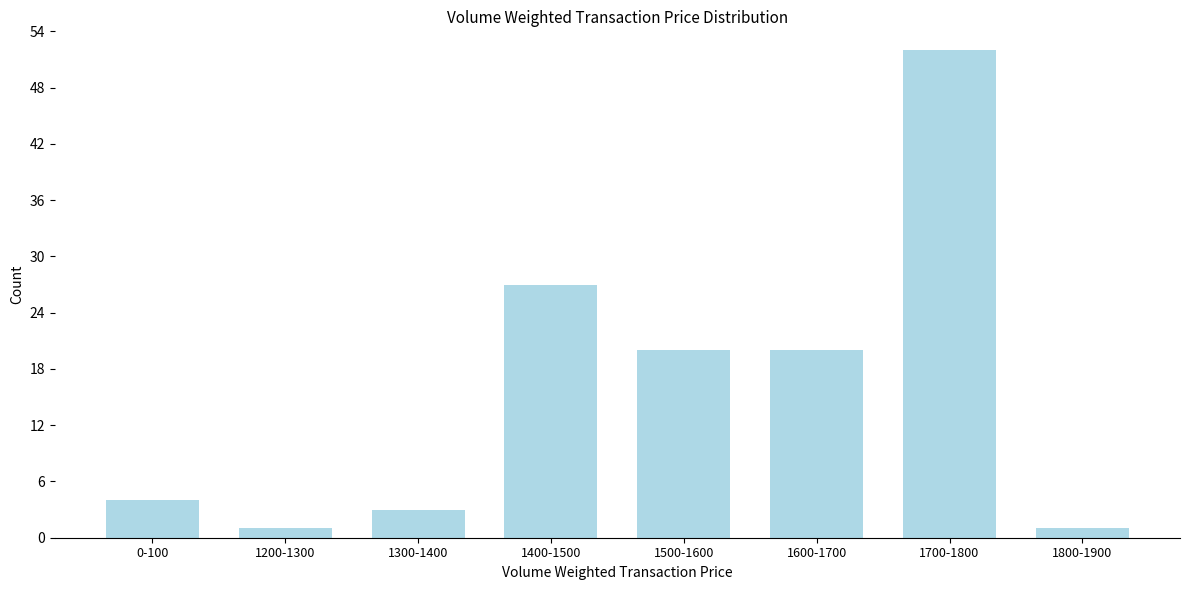

Reading left to right, list all the values displayed in this chart.

4	1	3	27	20	20	52	1